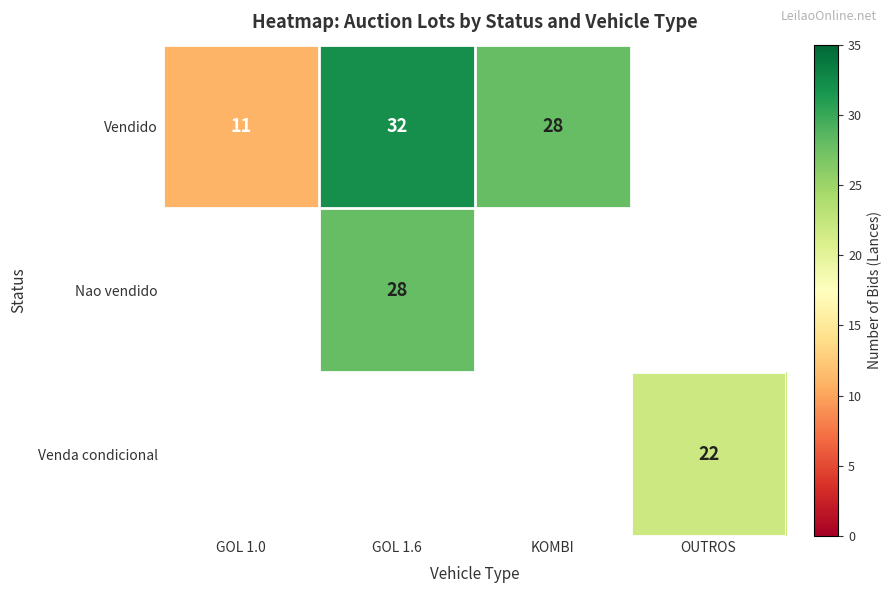

What is the sum of the Vendido values at GOL 1.0 and GOL 1.6?

43